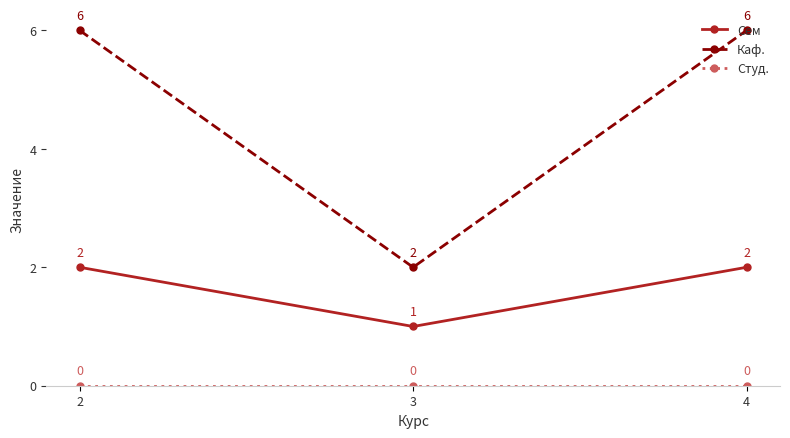

What is the difference between the Каф. values at 3 and 2?

4